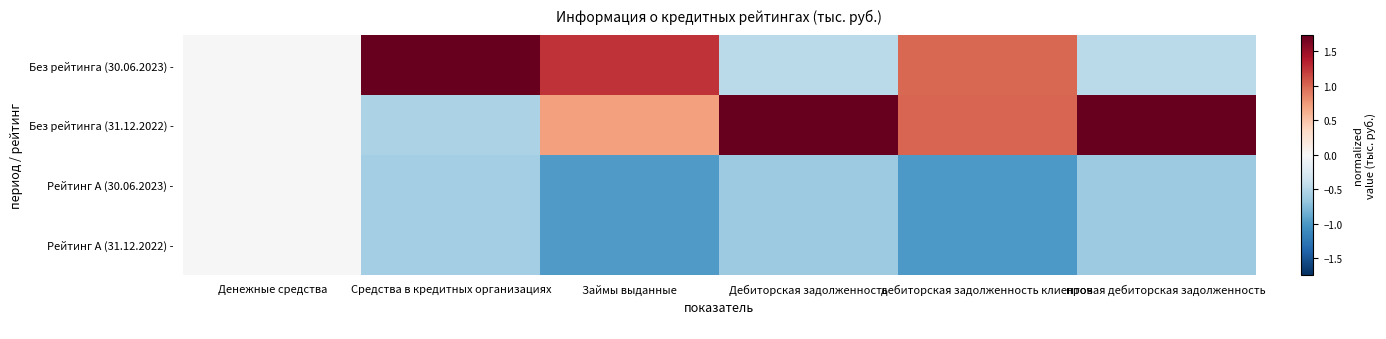

Reading left to right, list all the values displayed in this chart.

Без рейтинга (30.06.2023) -: Денежные средства=0.0	Средства в кредитных организациях=1.7	Займы выданные=1.3	Дебиторская задолженность=-0.5	дебиторская задолженность клиентов=1.0	прочая дебиторская задолженность=-0.5
Без рейтинга (31.12.2022) -: Денежные средства=0.0	Средства в кредитных организациях=-0.5	Займы выданные=0.7	Дебиторская задолженность=1.7	дебиторская задолженность клиентов=1.0	прочая дебиторская задолженность=1.7
Рейтинг A (30.06.2023) -: Денежные средства=0.0	Средства в кредитных организациях=-0.6	Займы выданные=-1.0	Дебиторская задолженность=-0.6	дебиторская задолженность клиентов=-1.0	прочая дебиторская задолженность=-0.6
Рейтинг A (31.12.2022) -: Денежные средства=0.0	Средства в кредитных организациях=-0.6	Займы выданные=-1.0	Дебиторская задолженность=-0.6	дебиторская задолженность клиентов=-1.0	прочая дебиторская задолженность=-0.6